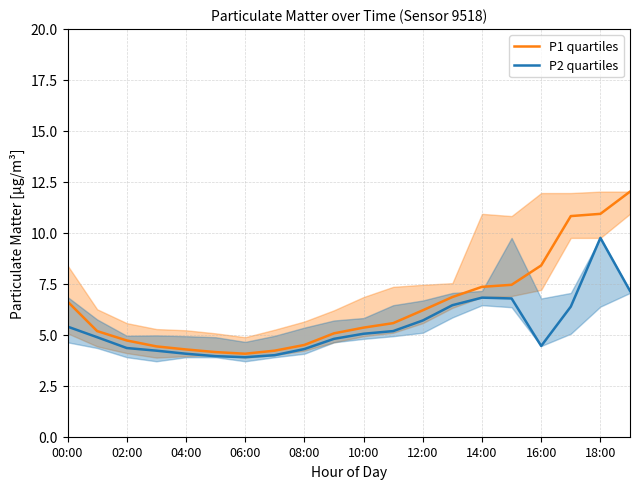

What are all the series names shown in the legend?

P1 quartiles, P2 quartiles